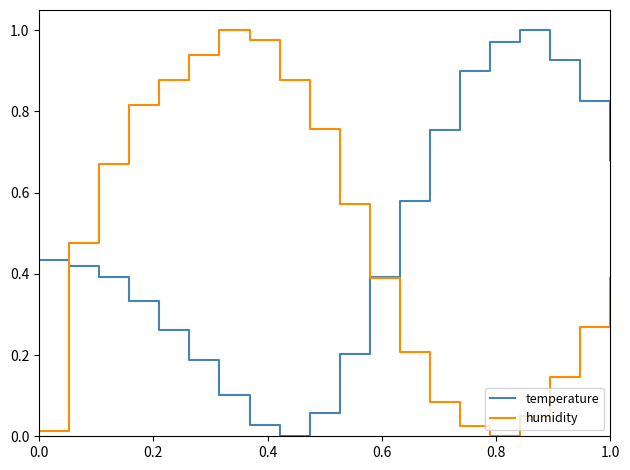

After their last crossing, which series has the higher values: temperature or humidity?

temperature